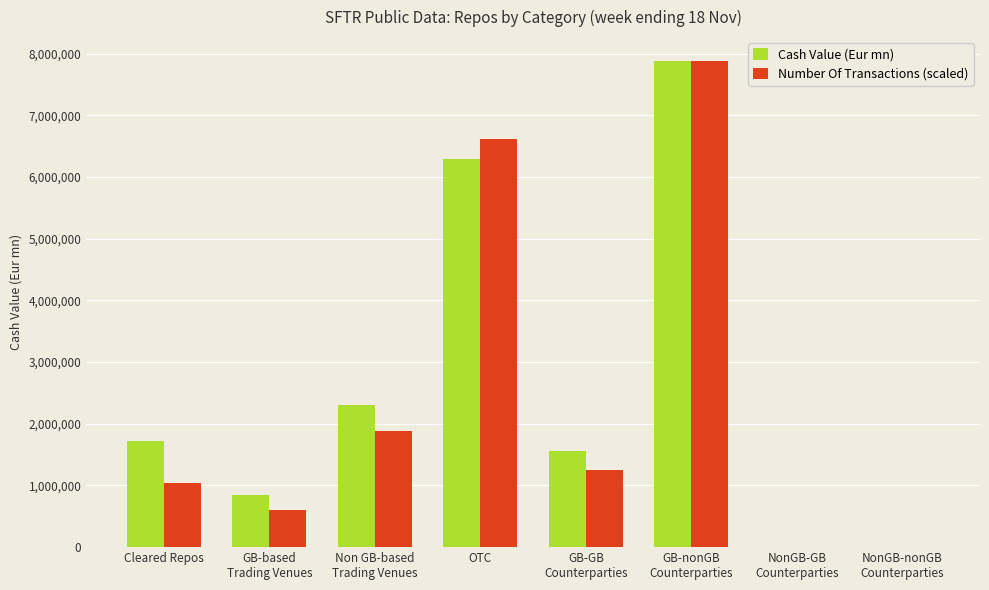

The Cash Value (Eur mn) series shows 10481825.4 at OTC. True or false?

False